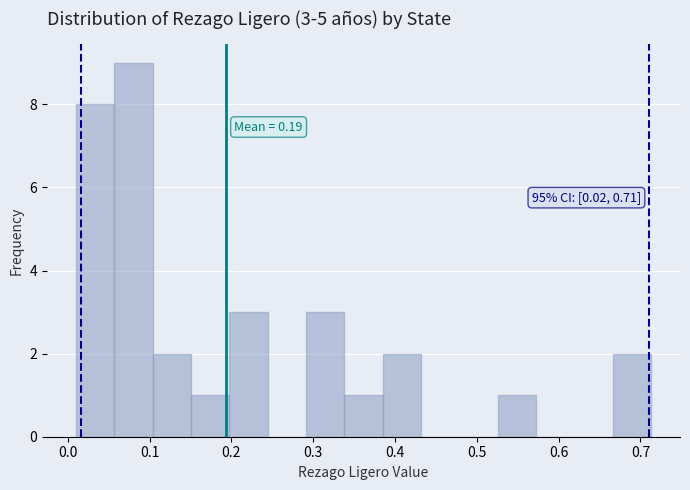

Over which range of the x-axis is the bar tallest?

0.06 to 0.10